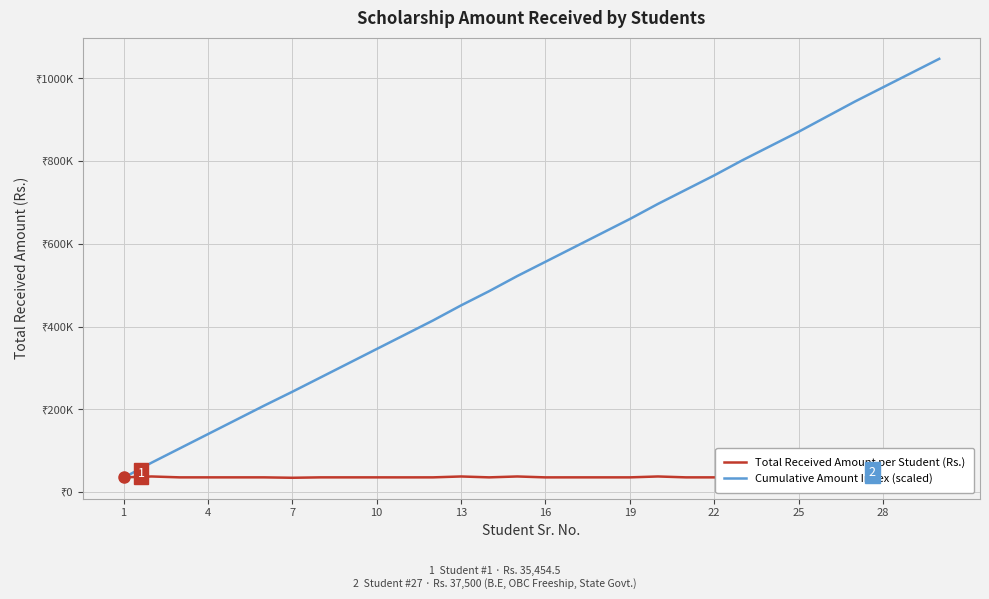

Reading left to right, list all the values displayed in this chart.

Total Received Amount per Student (Rs.): 35454.5	37600.5	35454.5	35454.5	35454.5	35454.5	34455.0	35454.5	35454.5	35454.5	35426.0	35454.5	37600.5	35454.5	37600.5	35426.0	35454.5	35454.5	35454.5	37600.5	35454.5	35454.5	37600.5	35454.5	35426.0	37600.5	37500.0	35454.5	35454.5	35454.5
Cumulative Amount Index (scaled): 34455.0	70995.5	105450.5	139905.5	174360.5	208815.5	242299.2	276754.2	311209.2	345664.2	380091.5	414546.5	451087.0	485542.0	522082.5	556509.8	590964.8	625419.8	659874.8	696415.3	730870.3	765325.3	801865.8	836320.8	870748.1	907288.6	943731.4	978186.4	1012641.4	1047096.4